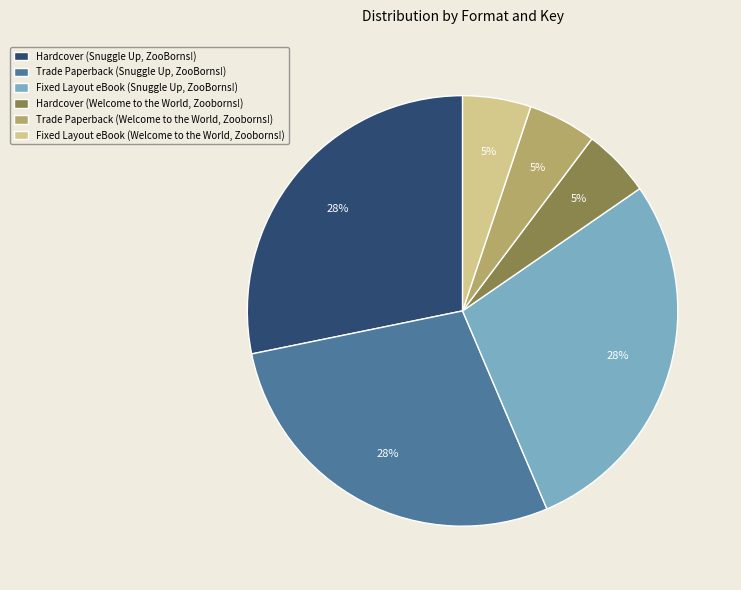

Which has a higher value, Hardcover (Snuggle Up, ZooBorns!) or Hardcover (Welcome to the World, Zooborns!)?

Hardcover (Snuggle Up, ZooBorns!)